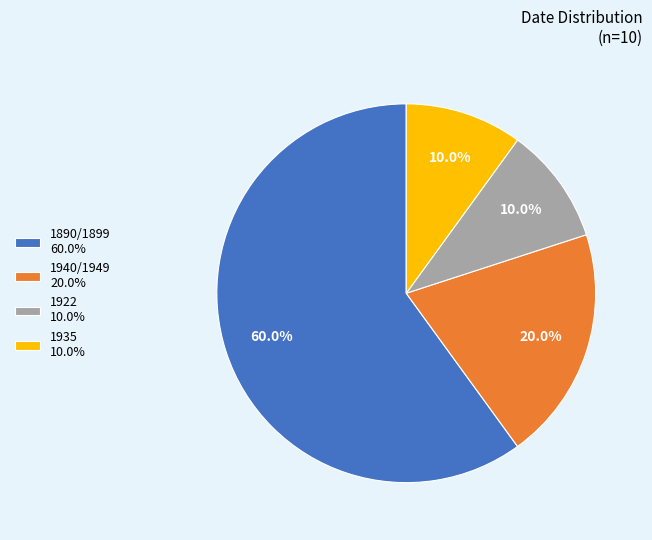

Is there a majority slice in this chart?

Yes